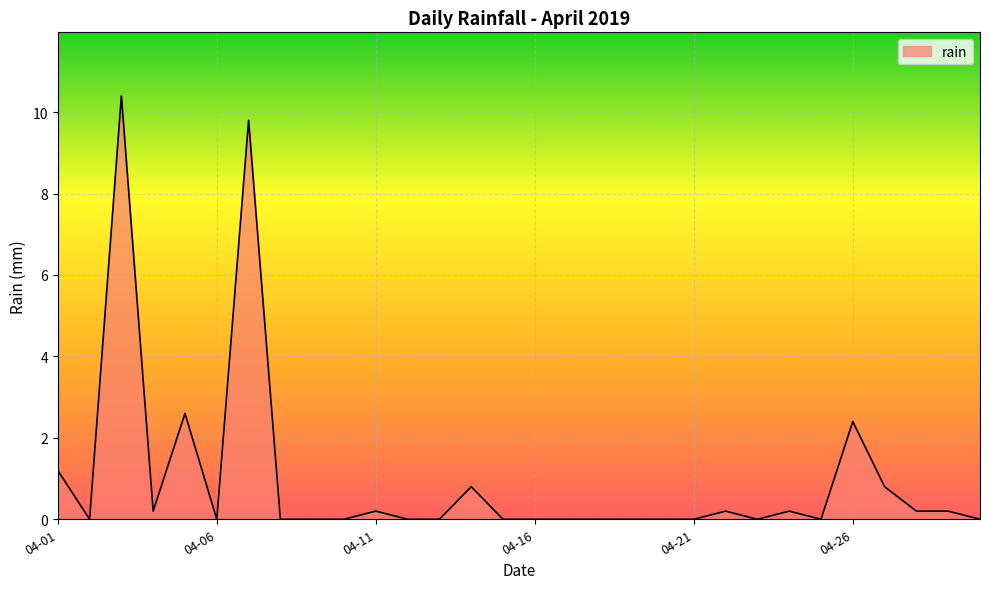

What is the greatest value displayed?

10.4